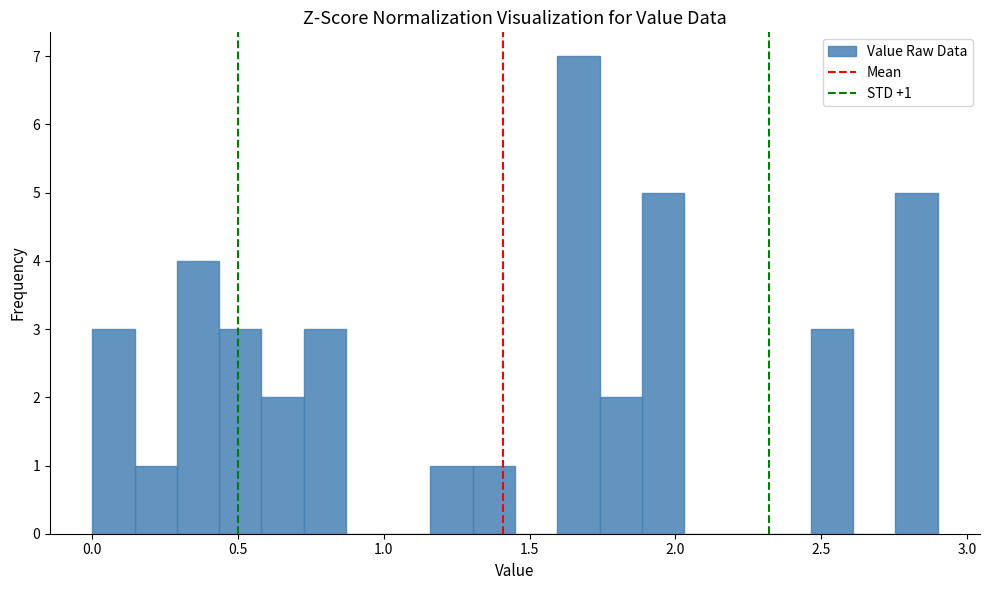

Around what value on the x-axis is the tallest bar? Give the approximate position of its centre, as read against the axis.

1.65